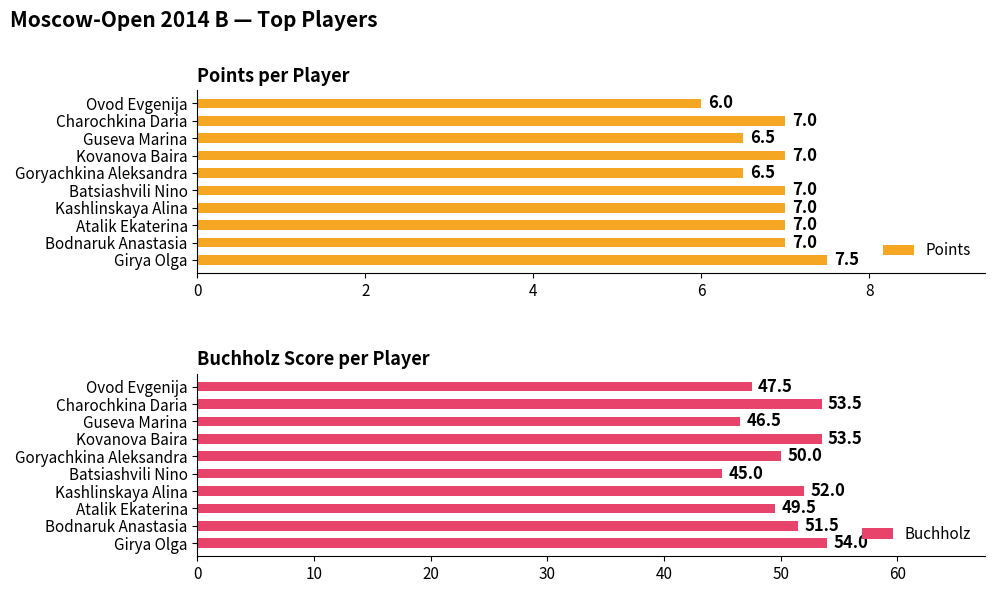

Which category has the highest value in the Points series?

Girya Olga